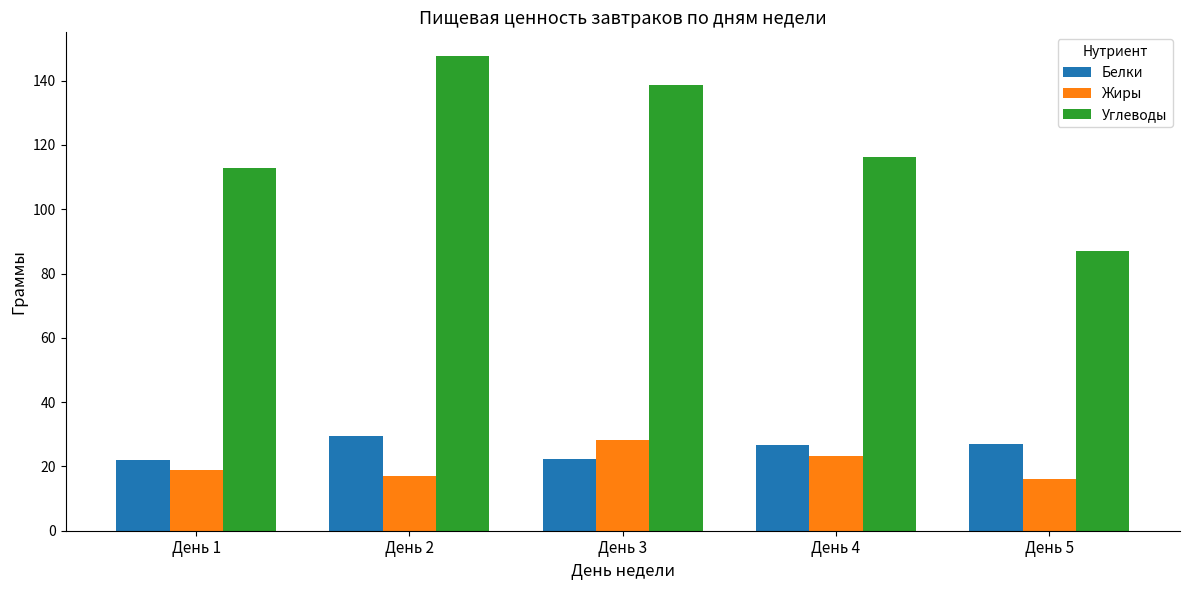

What is the total value across all series at День 1?

153.8